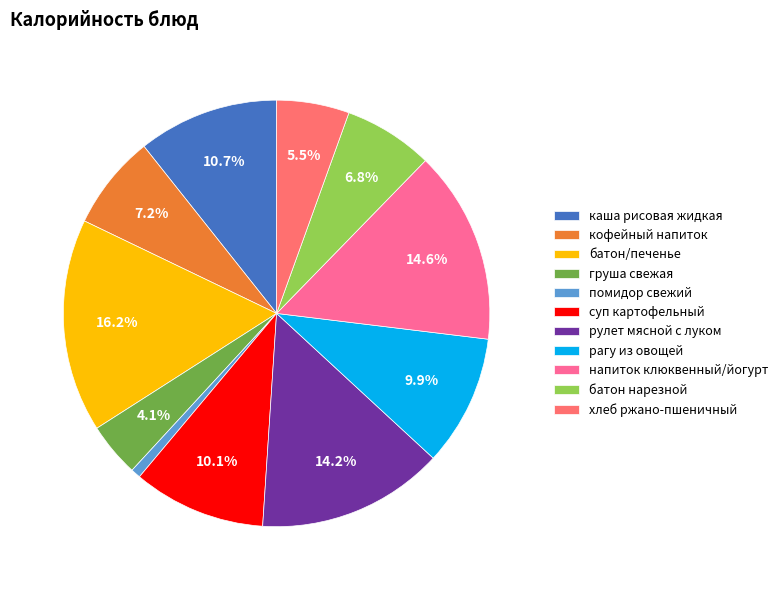

Does хлеб ржано-пшеничный represent more than half of the total?

No